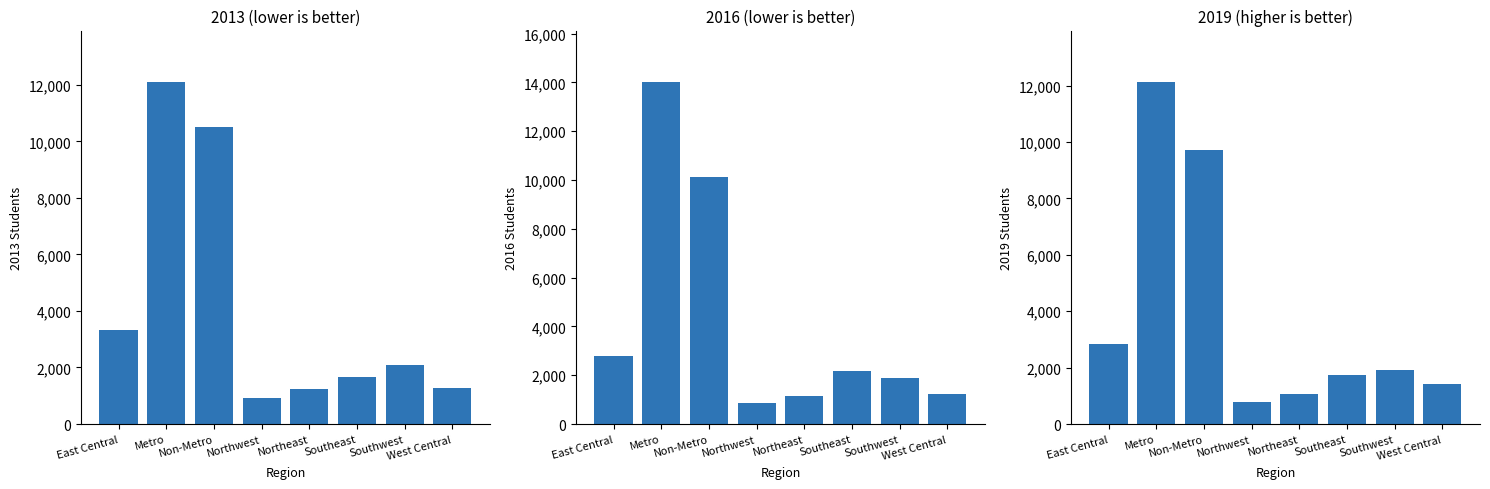

At how many categories does at least one series exceed 9485?

2